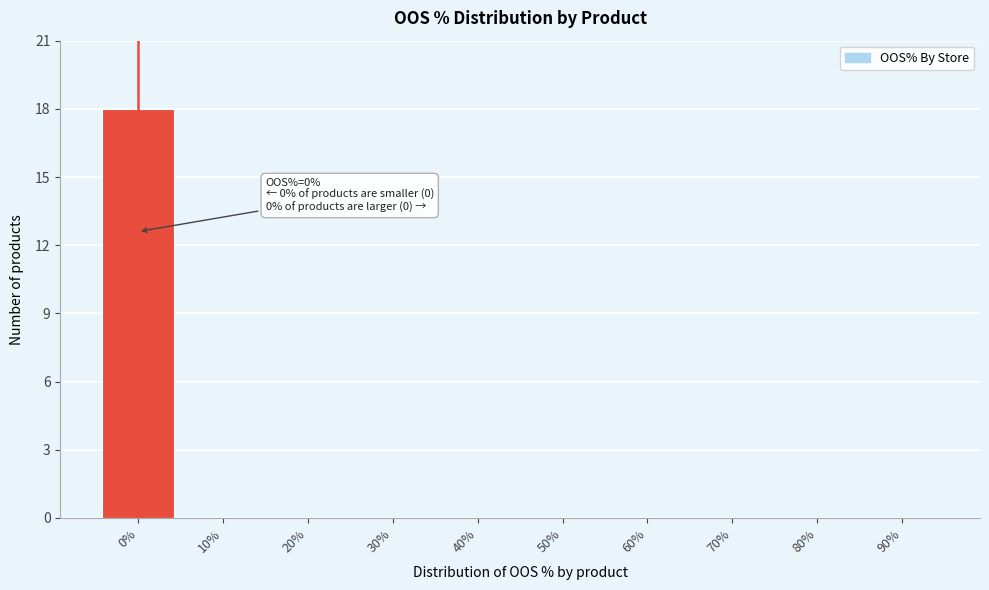

Reading left to right, list all the values displayed in this chart.

0%=18	10%=0	20%=0	30%=0	40%=0	50%=0	60%=0	70%=0	80%=0	90%=0